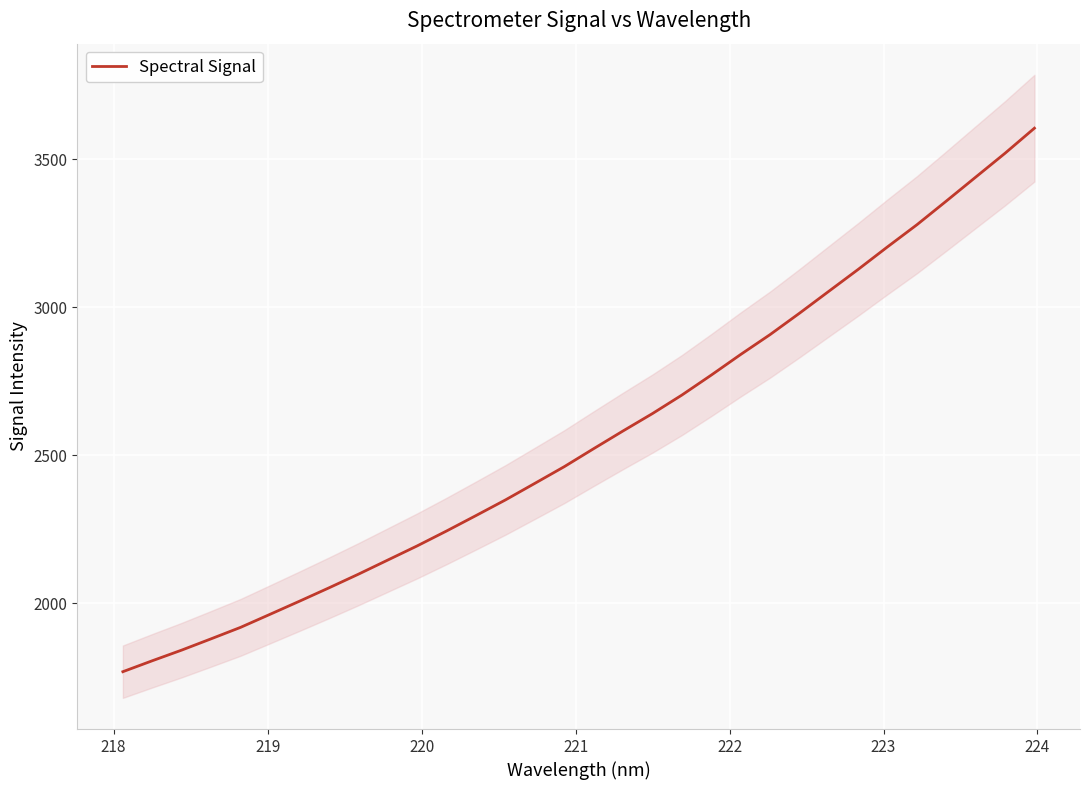

True or false: the data has more than 1 interior local peaks.

False